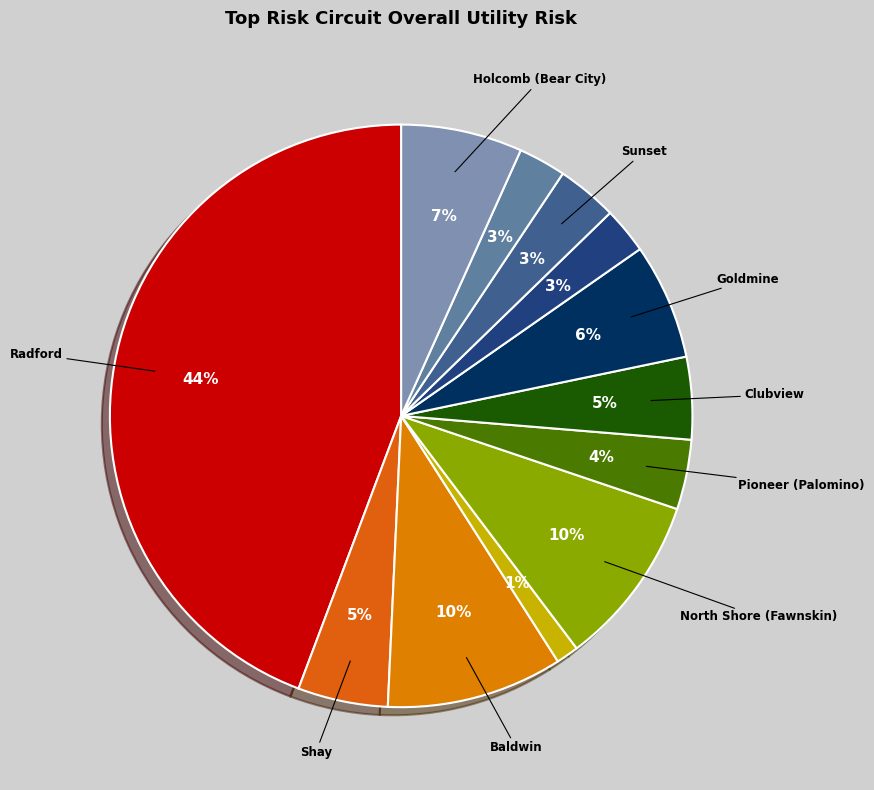

Count the number of slices in the pie.

12